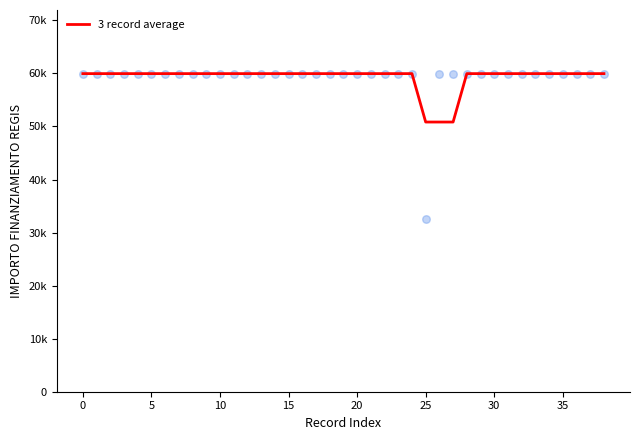

Between 35 and 20, which is larger?

35